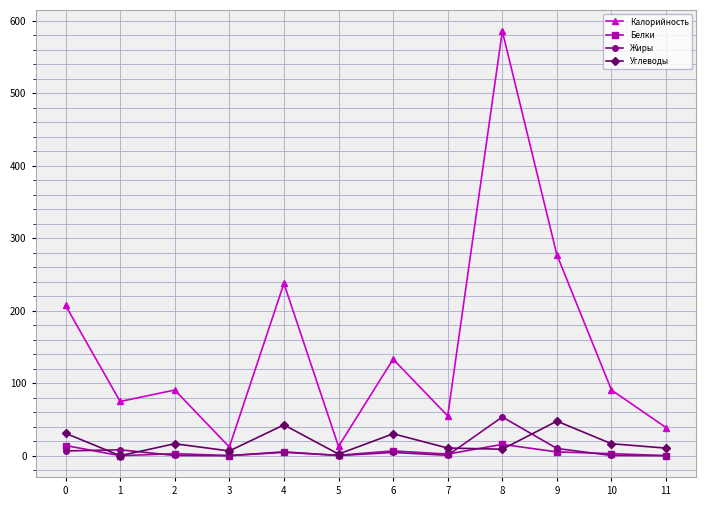

Which series has the largest range (max minus min)?

Калорийность